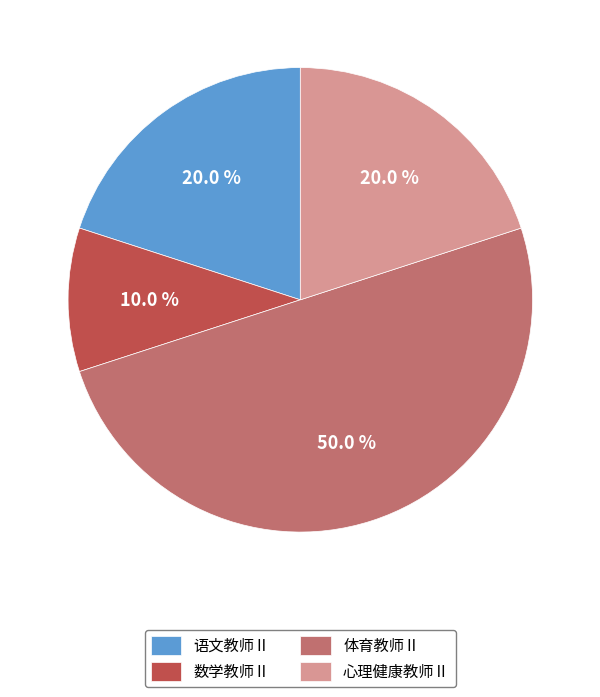

To the nearest percent, what is the difference between the largest and smallest slice percentages?

40%